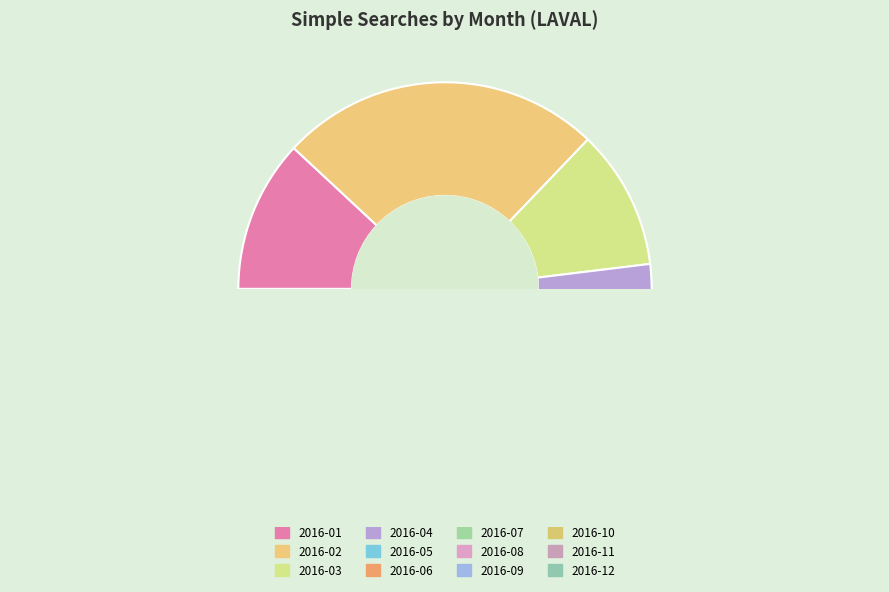

What is the change in value from 2016-07 to 2016-10?

+1